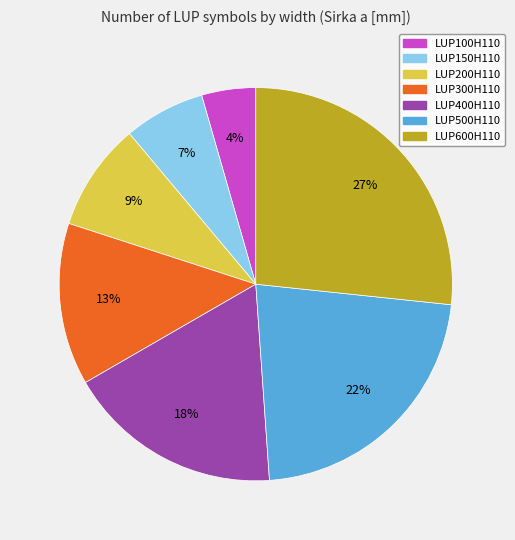

Count the number of slices in the pie.

7